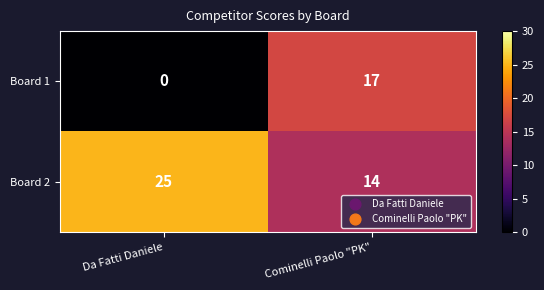

Between Da Fatti Daniele and Cominelli Paolo "PK", which series saw the biggest shift?

Board 1